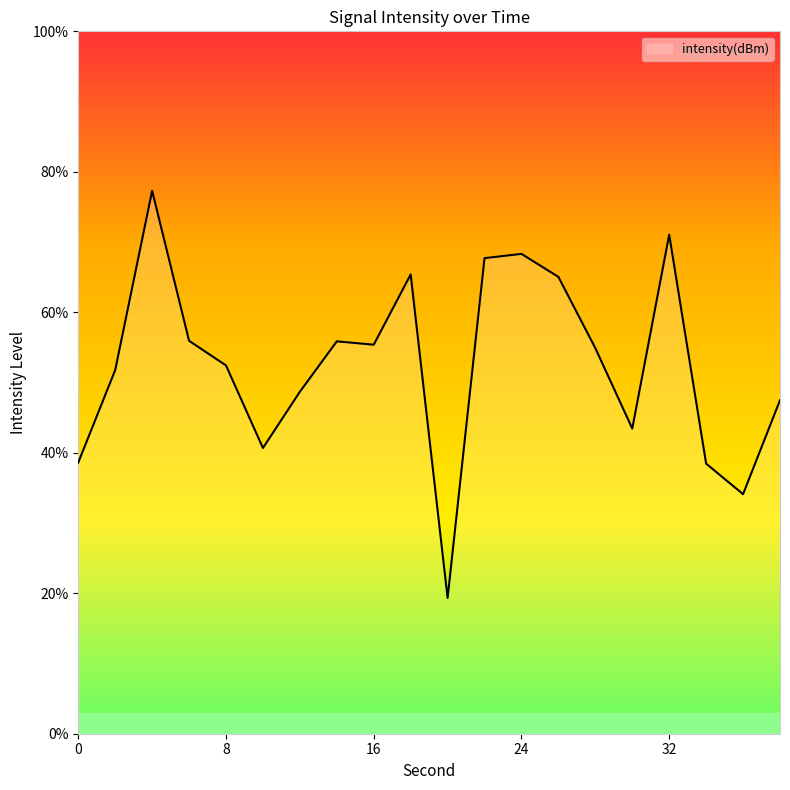

What is the difference between the second highest and second lowest values?

36.9